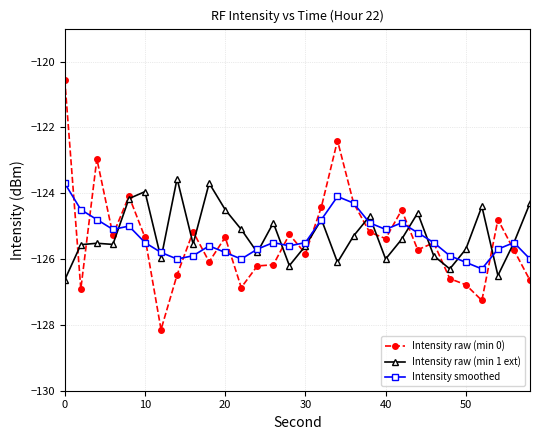

What is the highest value of the Intensity raw (min 1 ext) series?

-123.6